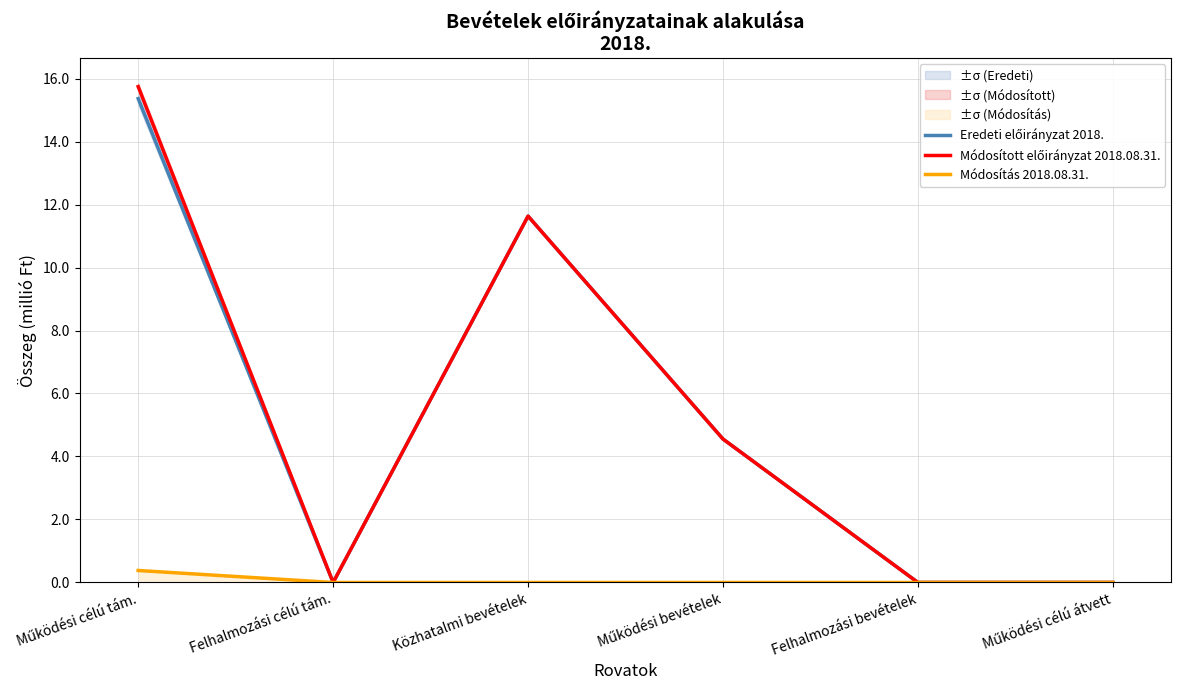

At which label does Eredeti előirányzat 2018. first exceed 4?

Működési célú tám.